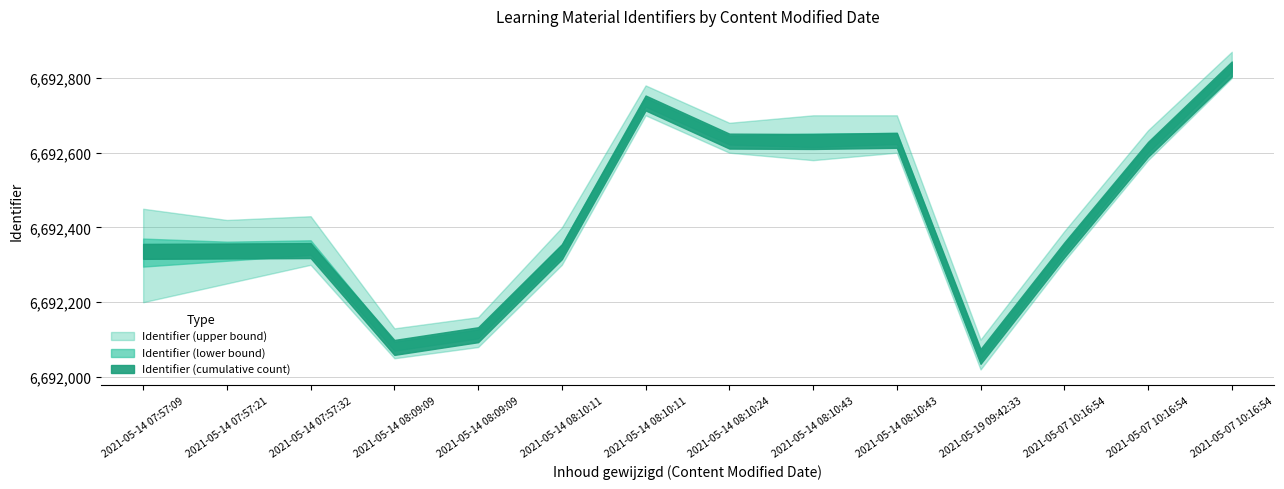

What is the total value across all series at 2021-05-14 07:57:32?

20077068